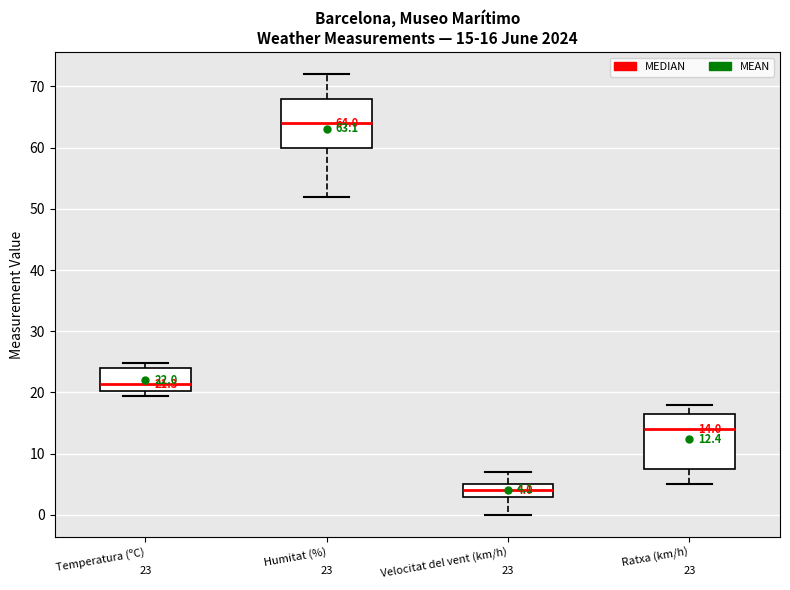

Comparing the boxes themselves (not the whiskers), which one is the tallest?

Ratxa (km/h)